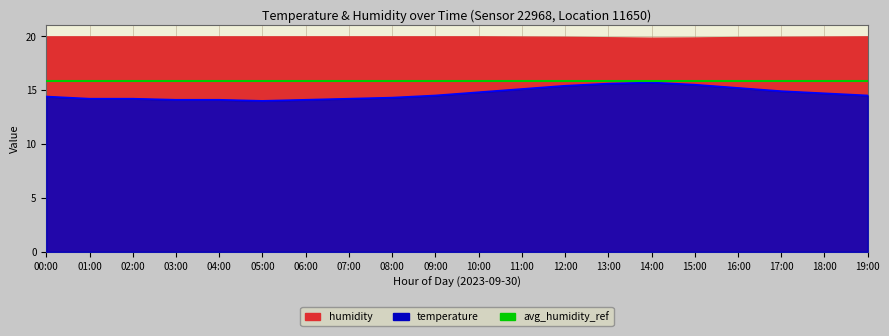

What is the difference between the maximum and minimum values?

1.7